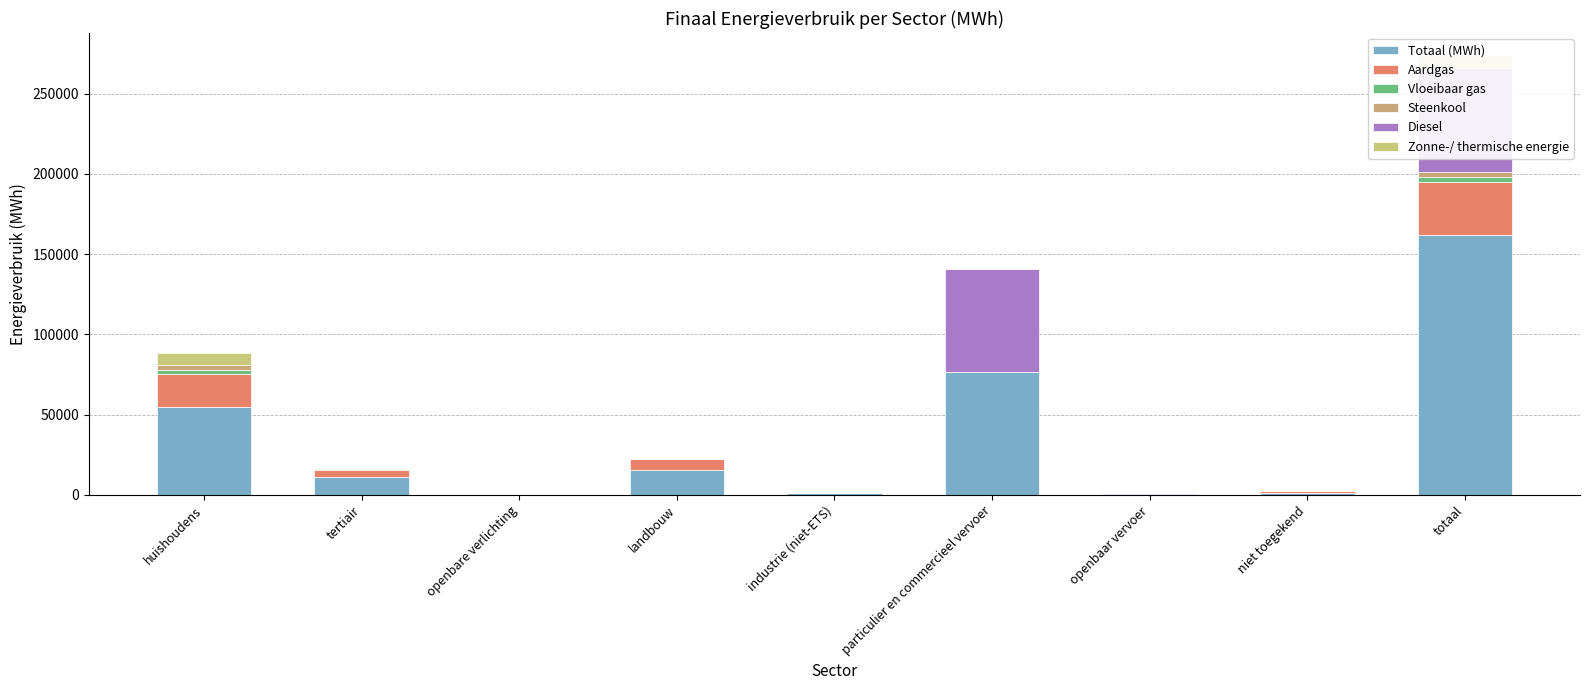

At which category does the chart reach its minimum across all series?

openbare verlichting